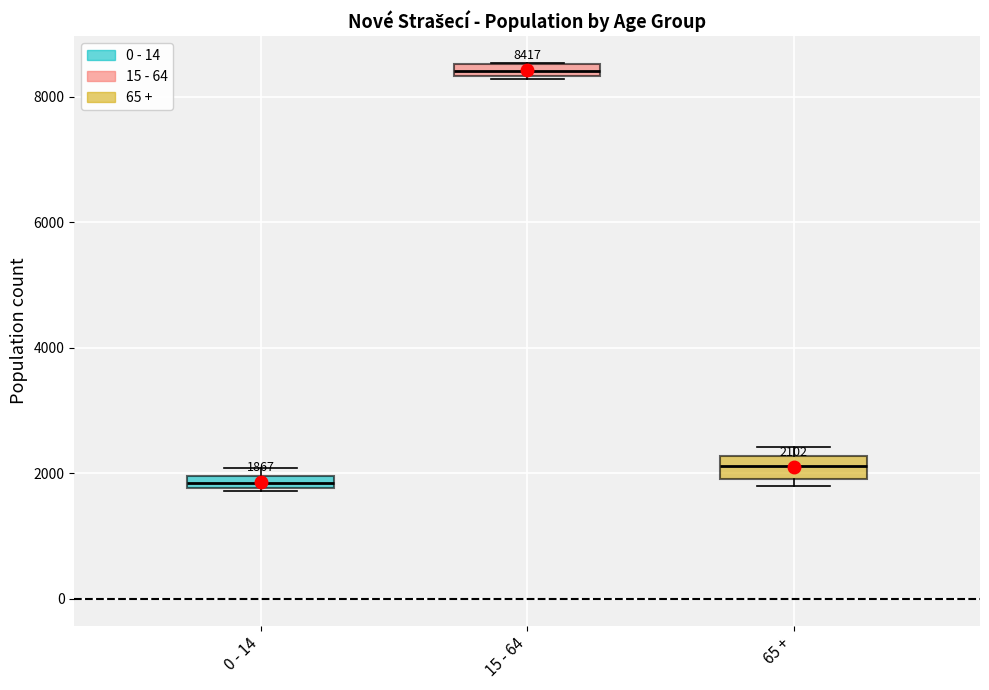

Which box's median line is the highest?

15 - 64